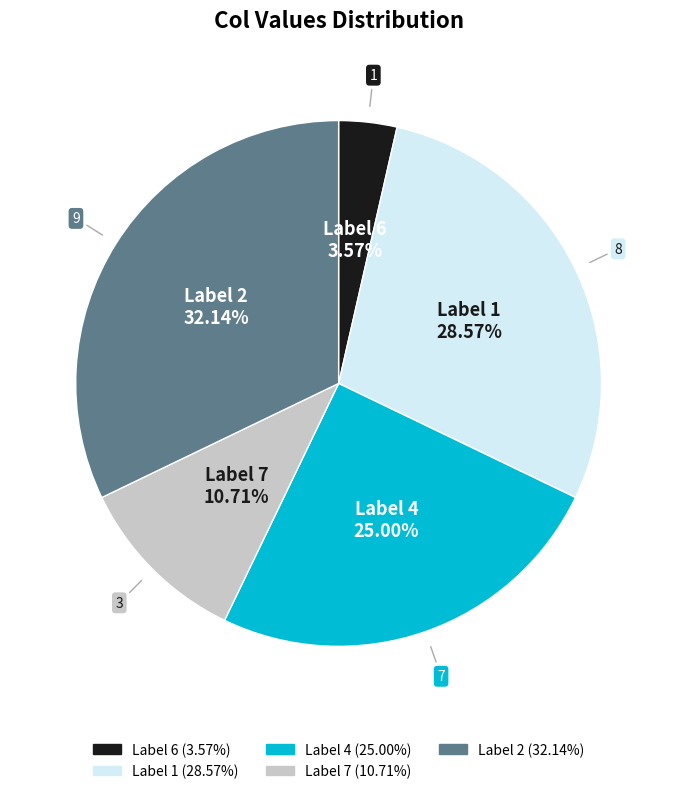

How many slices are in this pie chart?

5